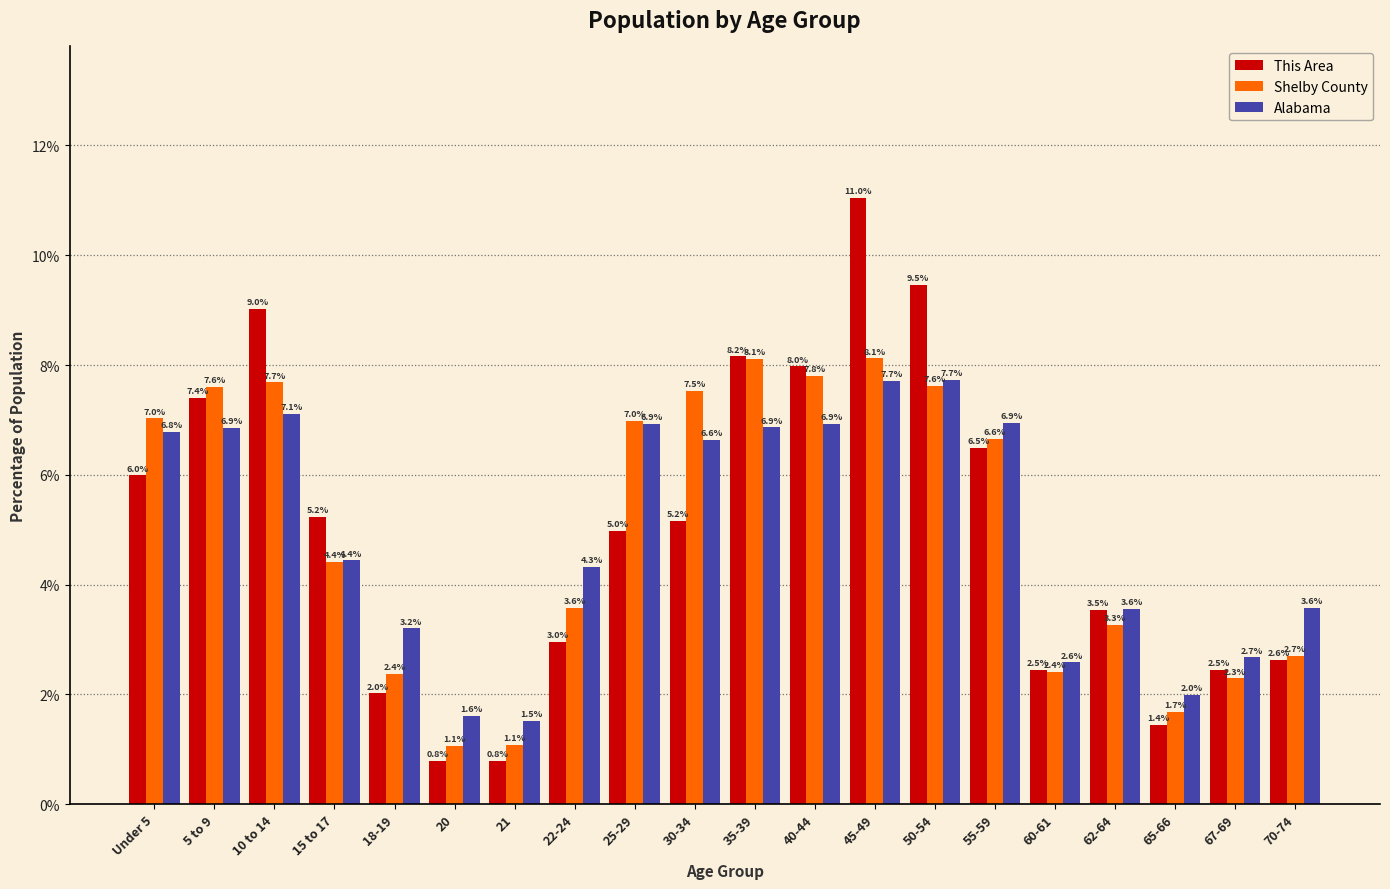

Reading left to right, list all the values displayed in this chart.

This Area: Under 5=6.0	5 to 9=7.4	10 to 14=9.0	15 to 17=5.2	18-19=2.0	20=0.8	21=0.8	22-24=3.0	25-29=5.0	30-34=5.2	35-39=8.2	40-44=8.0	45-49=11.0	50-54=9.5	55-59=6.5	60-61=2.5	62-64=3.5	65-66=1.4	67-69=2.5	70-74=2.6
Shelby County: Under 5=7.0	5 to 9=7.6	10 to 14=7.7	15 to 17=4.4	18-19=2.4	20=1.1	21=1.1	22-24=3.6	25-29=7.0	30-34=7.5	35-39=8.1	40-44=7.8	45-49=8.1	50-54=7.6	55-59=6.6	60-61=2.4	62-64=3.3	65-66=1.7	67-69=2.3	70-74=2.7
Alabama: Under 5=6.8	5 to 9=6.9	10 to 14=7.1	15 to 17=4.4	18-19=3.2	20=1.6	21=1.5	22-24=4.3	25-29=6.9	30-34=6.6	35-39=6.9	40-44=6.9	45-49=7.7	50-54=7.7	55-59=6.9	60-61=2.6	62-64=3.6	65-66=2.0	67-69=2.7	70-74=3.6